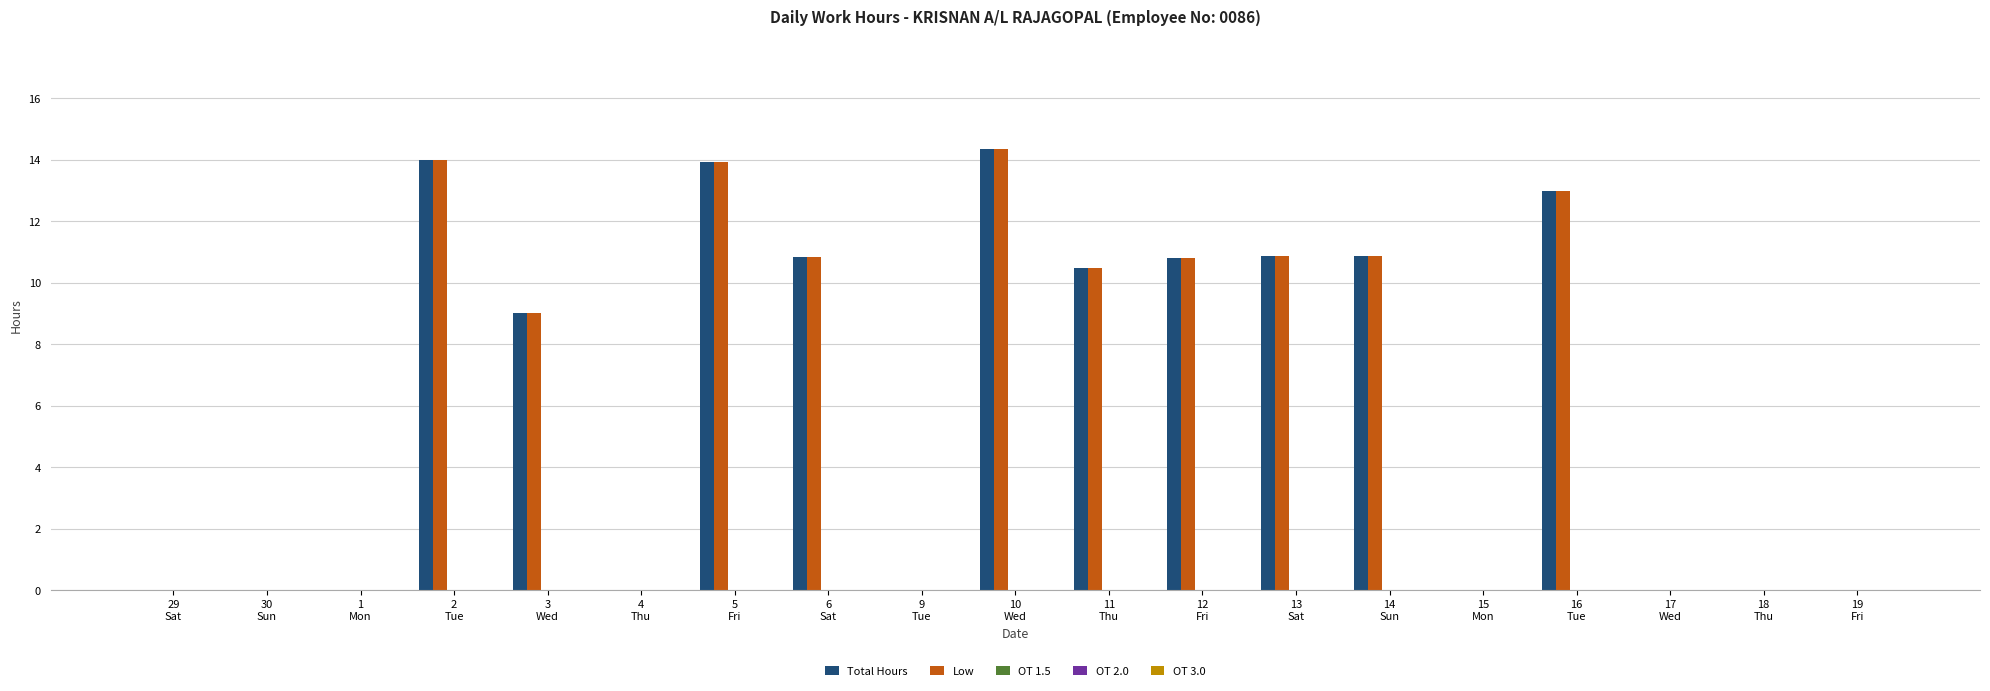

What is the maximum value for Total Hours?

14.3